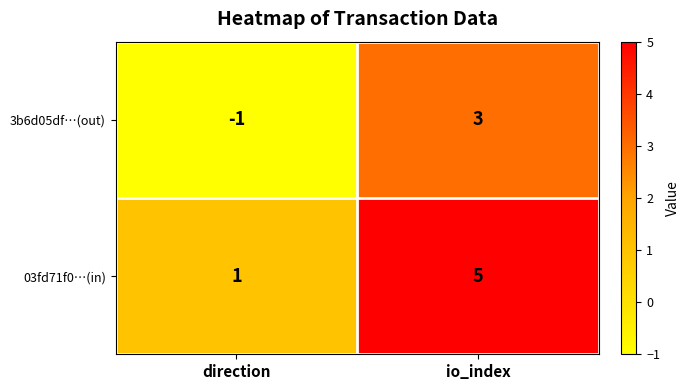

True or false: 03fd71f0…(in) has a value of 1 at direction.

True